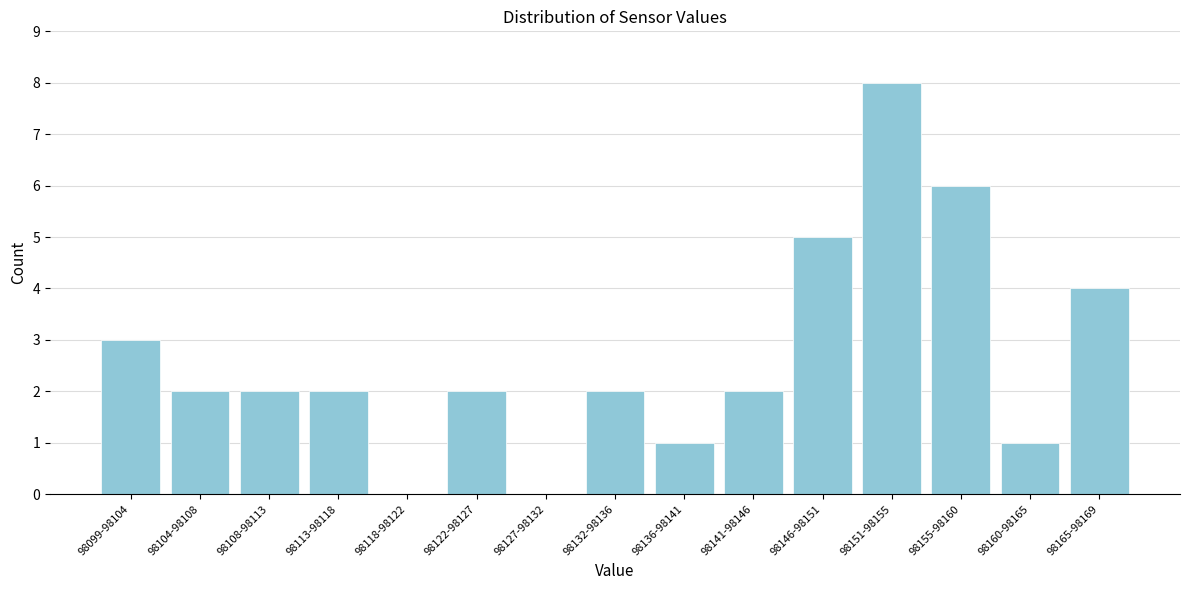

Reading left to right, what are all the values shown in this chart?

98099-98104=3	98104-98108=2	98108-98113=2	98113-98118=2	98118-98122=0	98122-98127=2	98127-98132=0	98132-98136=2	98136-98141=1	98141-98146=2	98146-98151=5	98151-98155=8	98155-98160=6	98160-98165=1	98165-98169=4